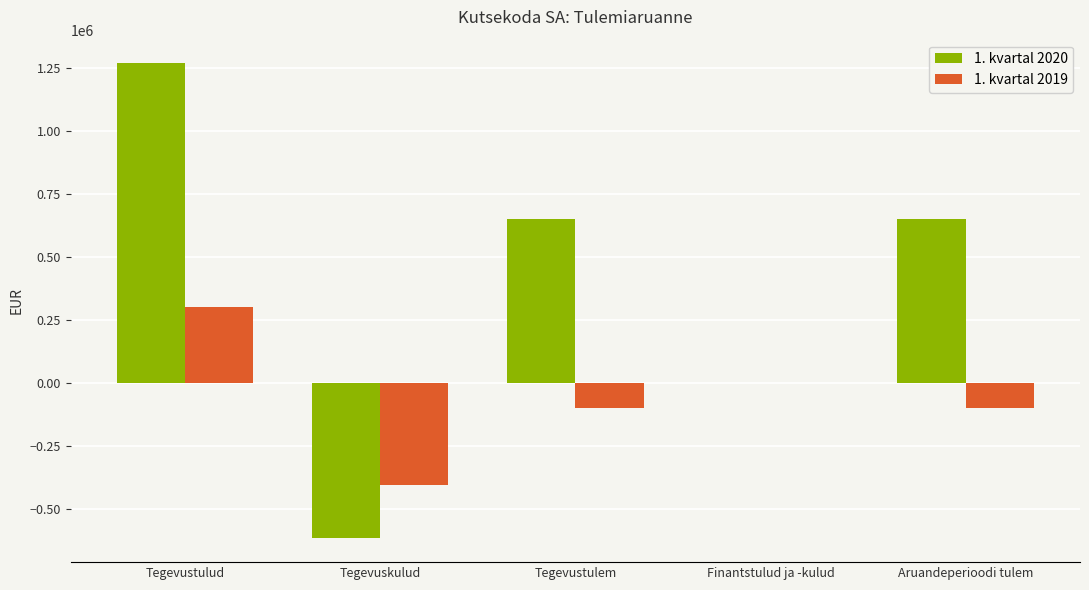

Which series has the largest total across all categories?

1. kvartal 2020